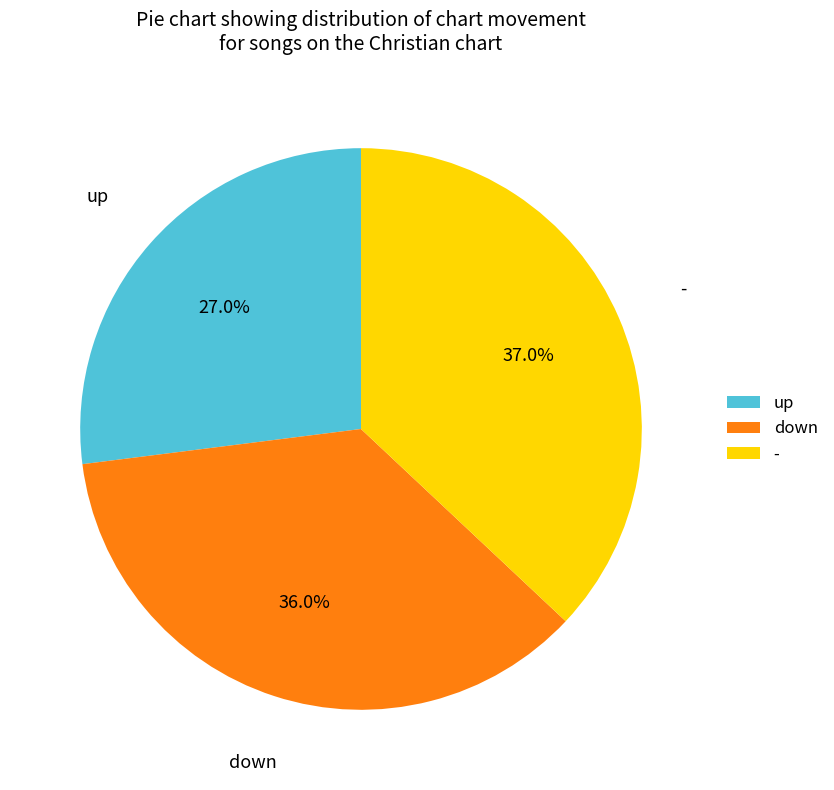

Which category has the smallest portion of the pie?

up